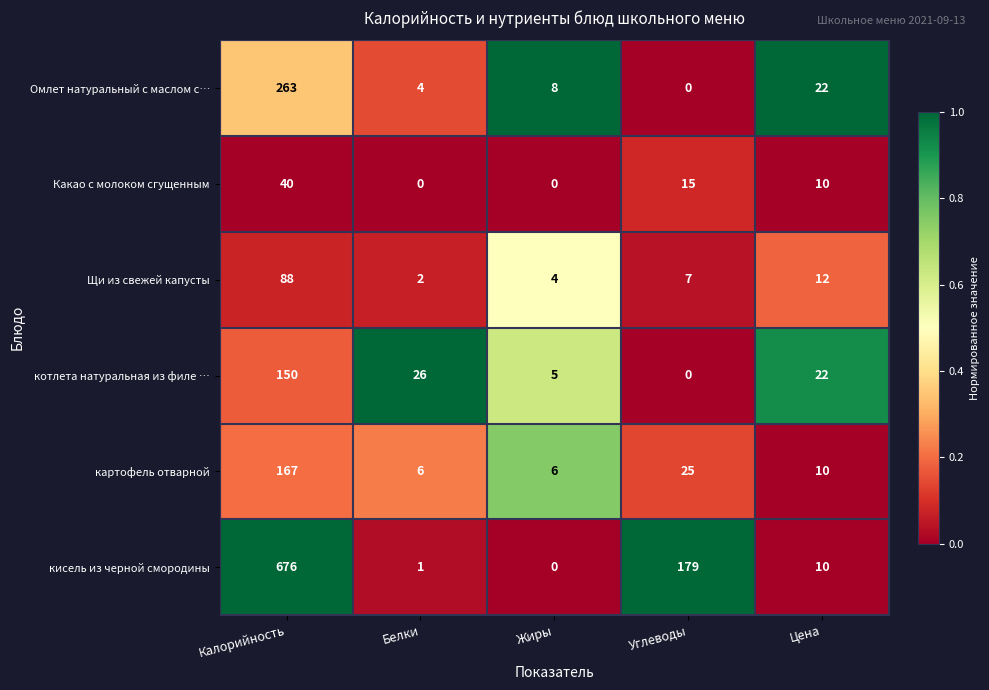

At how many categories does at least one series exceed 0?

5